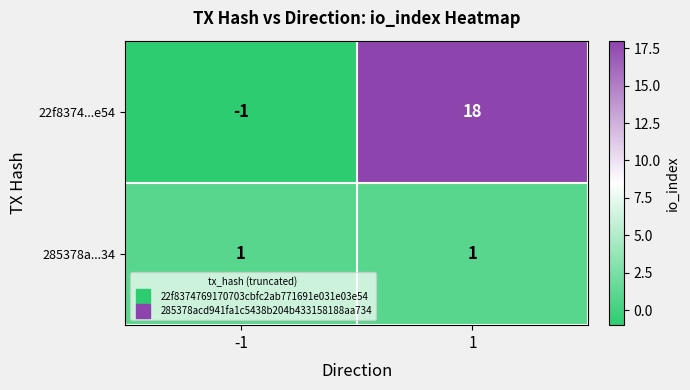

How many categories are shown in the chart?

2